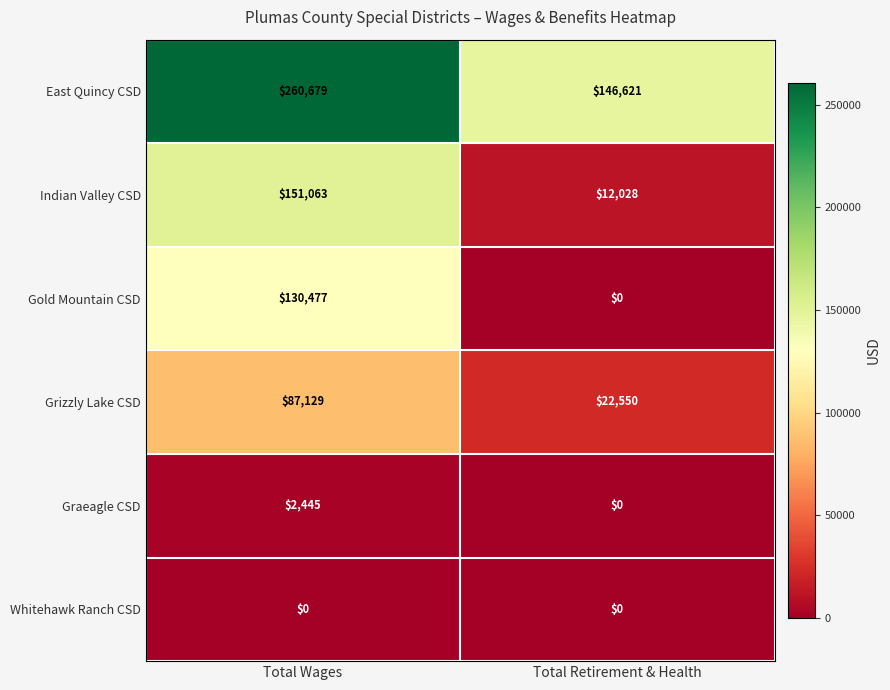

Which series has the largest range (max minus min)?

Indian Valley CSD